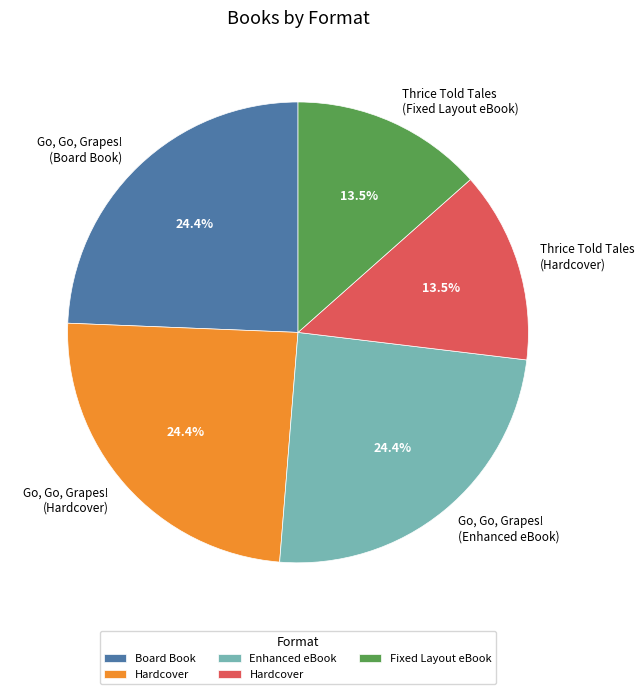

Is it true that Go, Go, Grapes! (Board Book) is 36% of the pie?

False